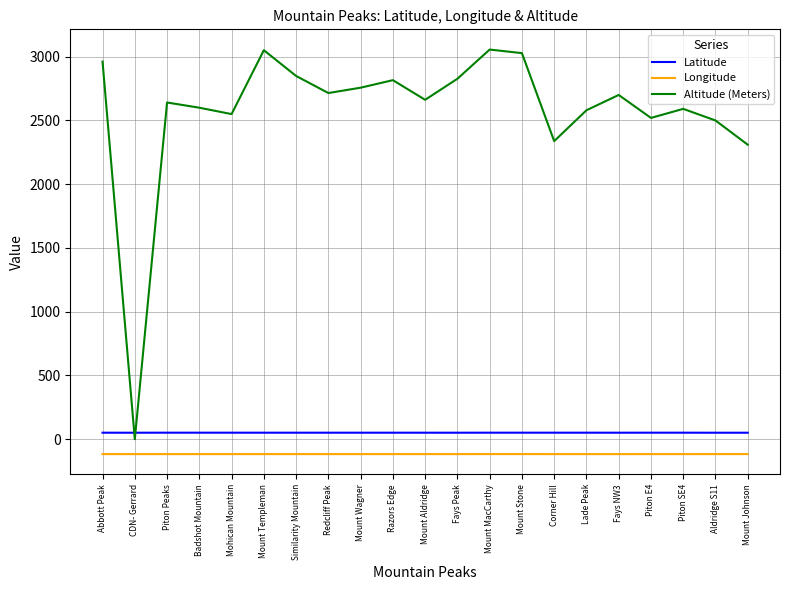

What is the sum of the Longitude values at Mohican Mountain and Piton Peaks?

-234.6